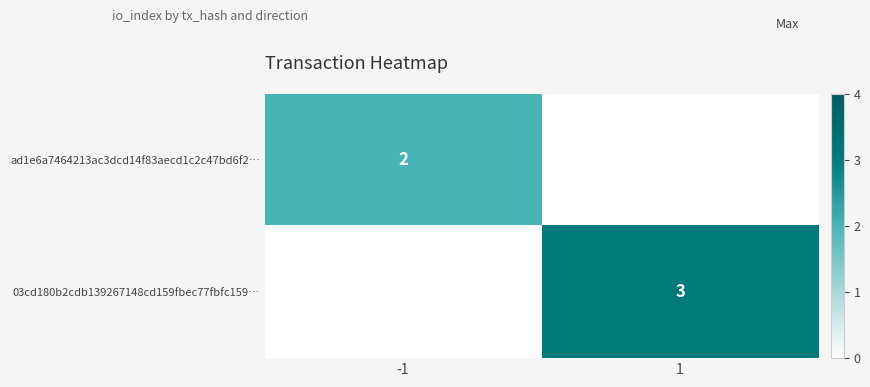

Count the number of categories in the chart.

2